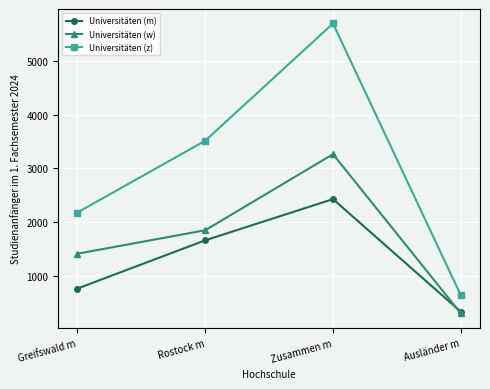

Count the number of categories in the chart.

4